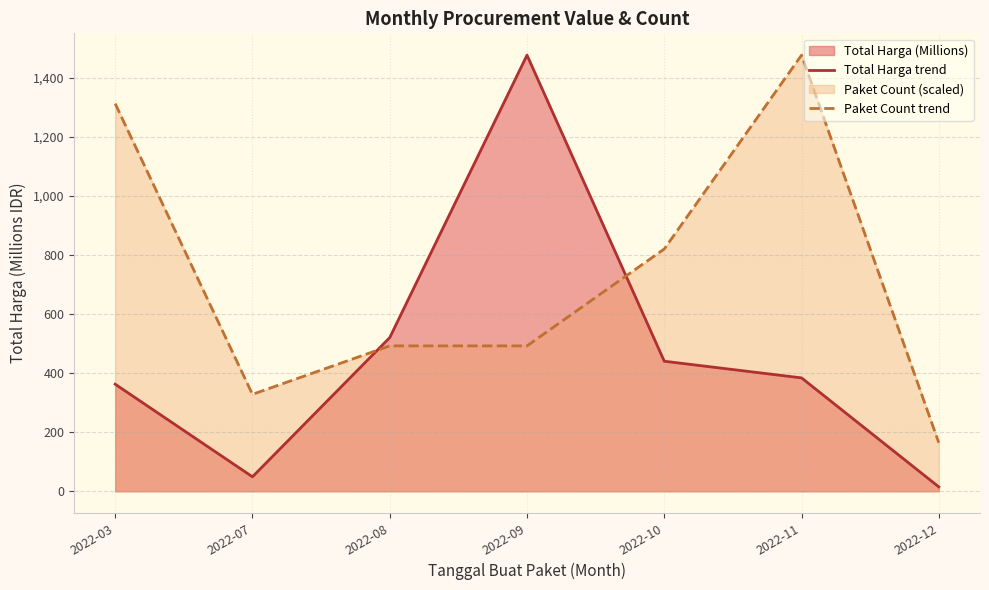

Reading left to right, extract all data points from this chart.

Total Harga trend: 2022-03=362.4	2022-07=49.0	2022-08=520.1	2022-09=1476.2	2022-10=440.1	2022-11=383.7	2022-12=14.8
Paket Count trend: 2022-03=1312.1	2022-07=328.0	2022-08=492.1	2022-09=492.1	2022-10=820.1	2022-11=1476.2	2022-12=164.0